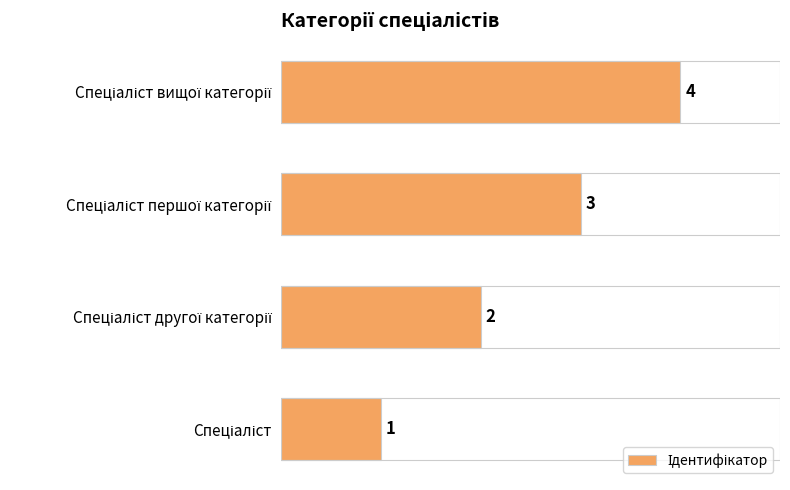

What is the minimum value shown in the chart?

1